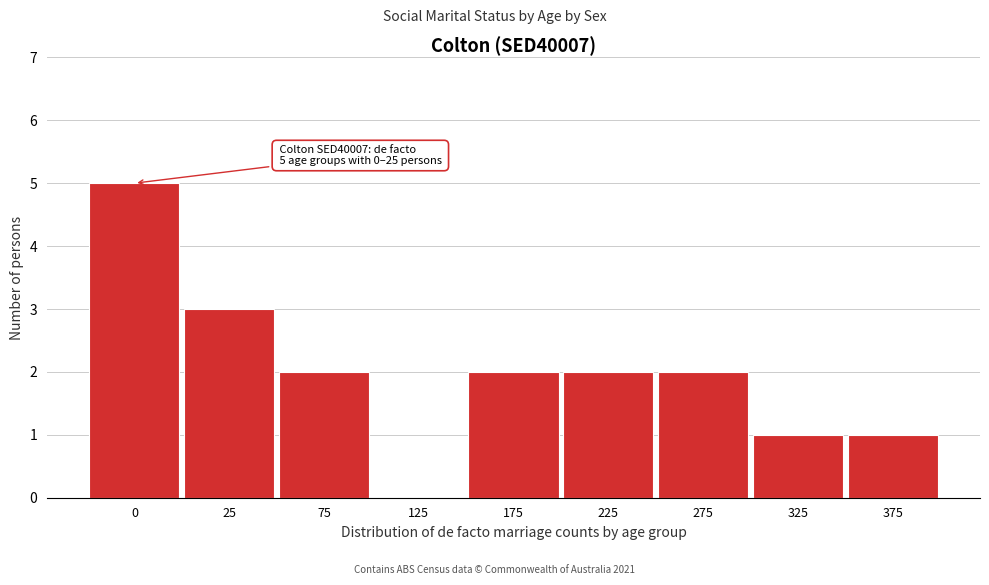

Reading left to right, list all the values displayed in this chart.

0=5	25=3	75=2	125=0	175=2	225=2	275=2	325=1	375=1